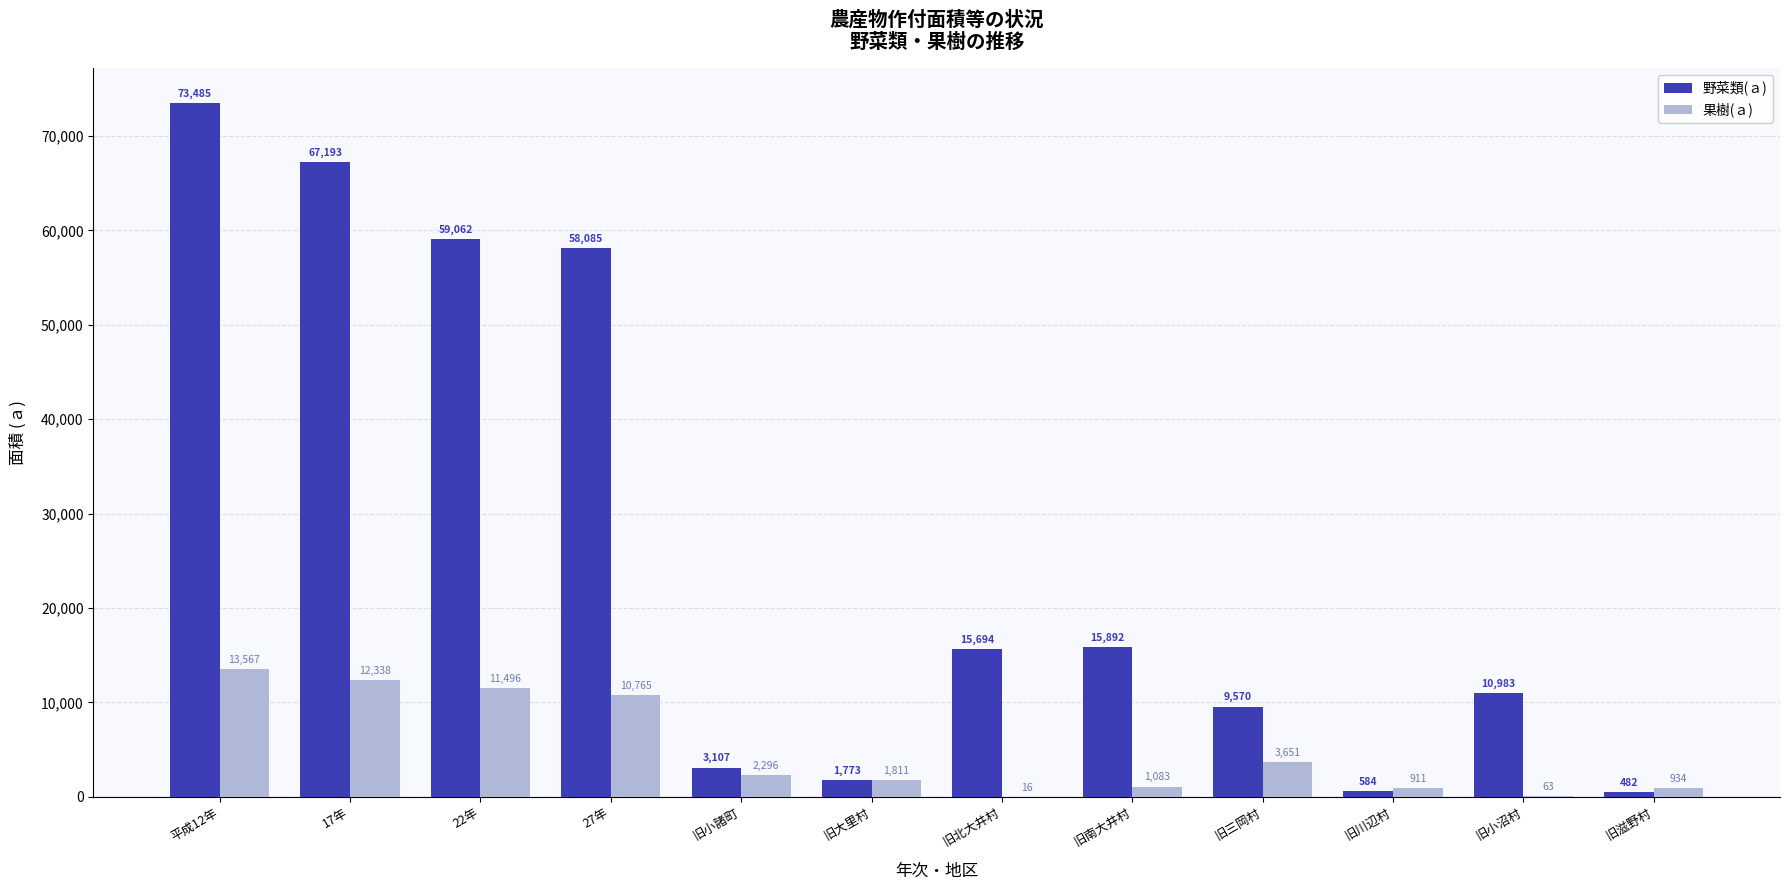

How many categories are shown in the chart?

12